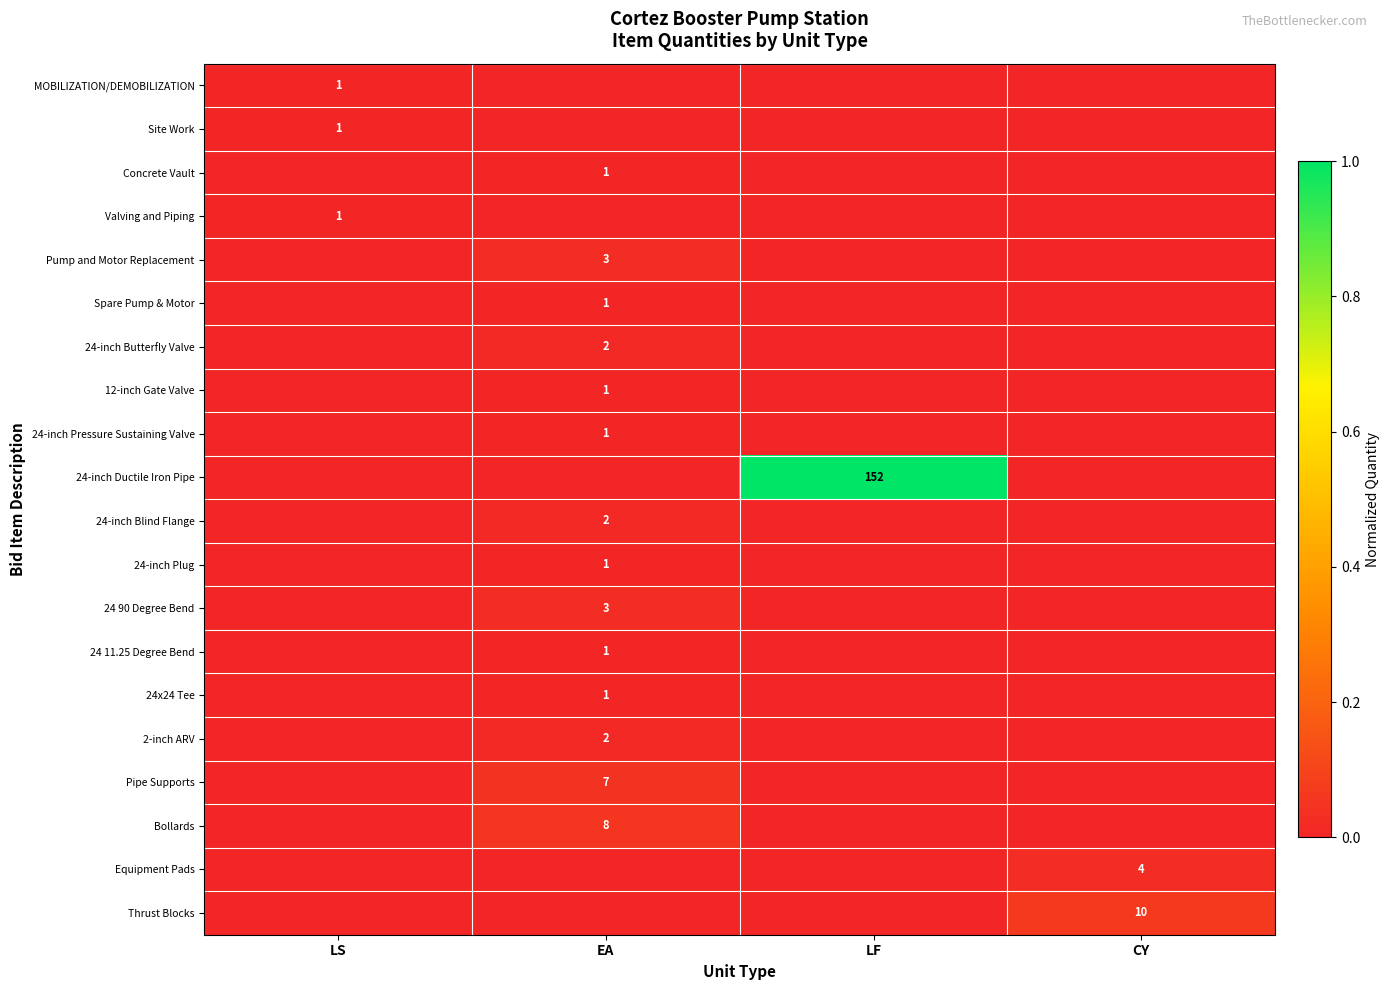

The 24-inch Blind Flange series shows 3 at EA. True or false?

False